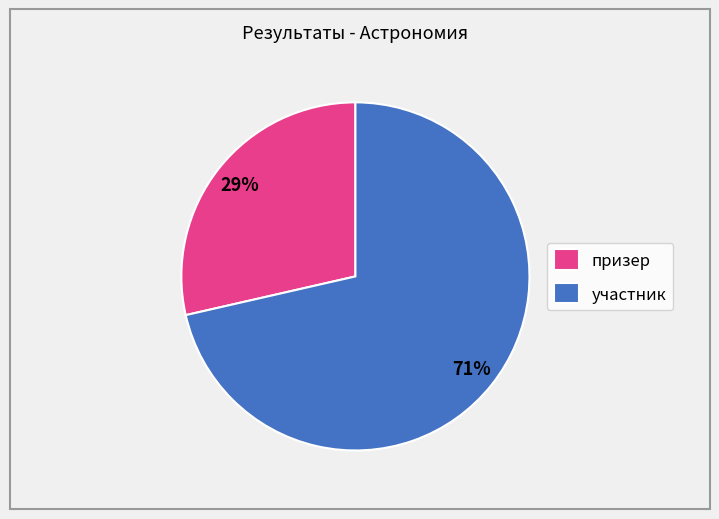

Is the sum of участник and призер greater than half?

Yes